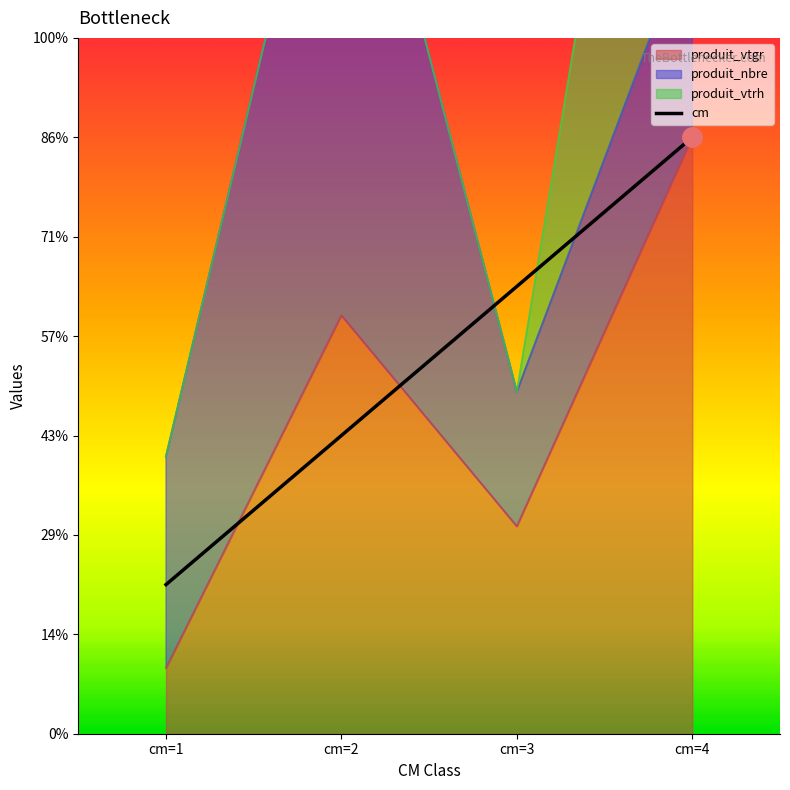

What is the difference between the second highest and second lowest values?

7.5